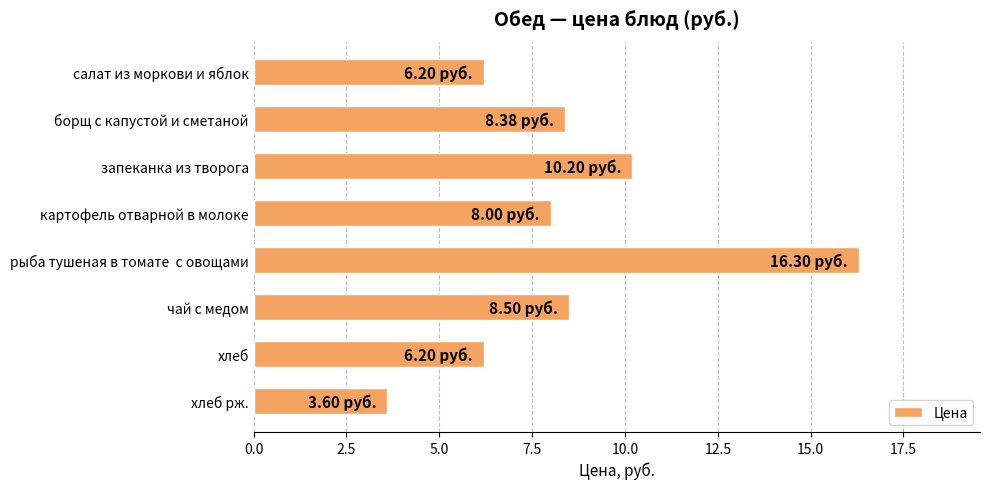

Which label corresponds to the largest value in the chart?

рыба тушеная в томате  с овощами